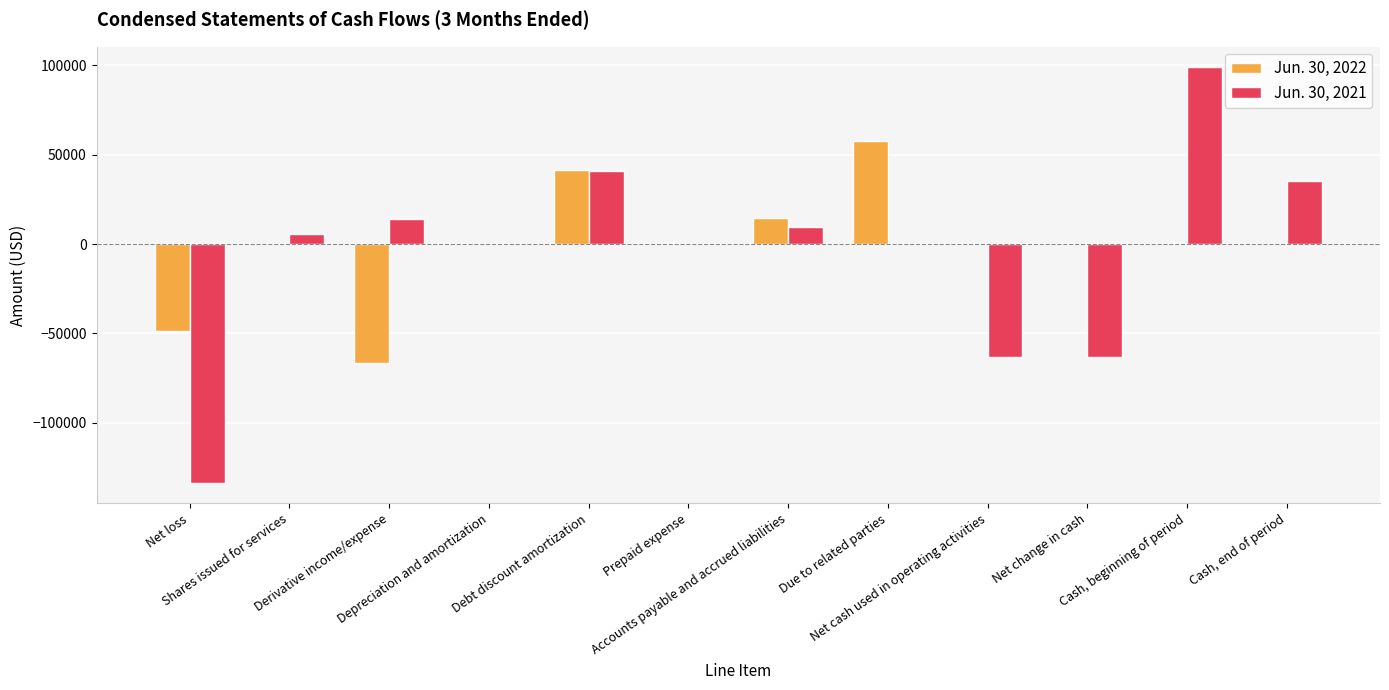

Count the number of data series in this chart.

2